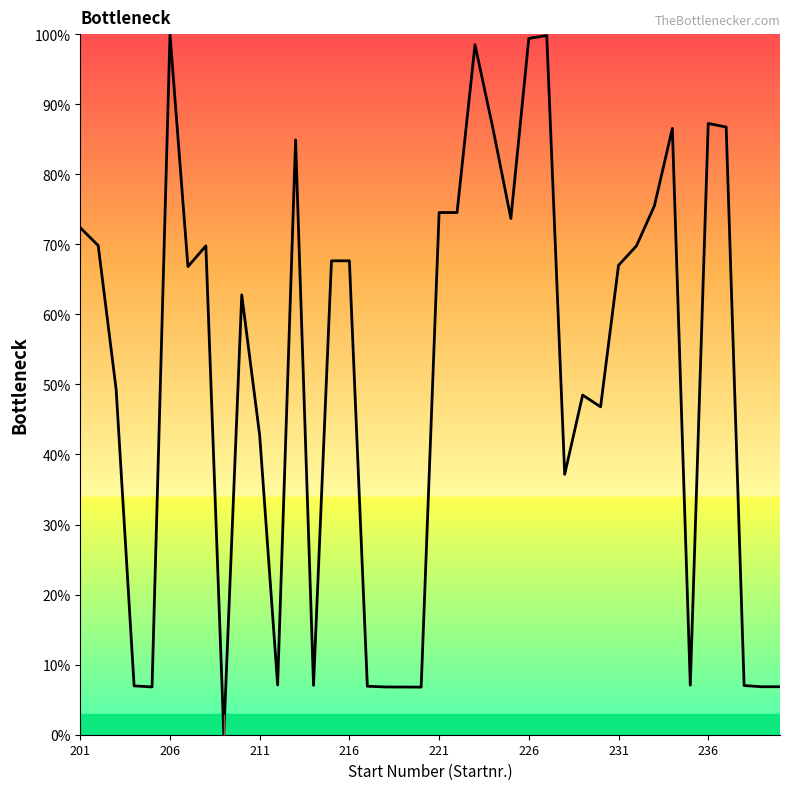

What is the difference between the maximum and minimum values?

100.0